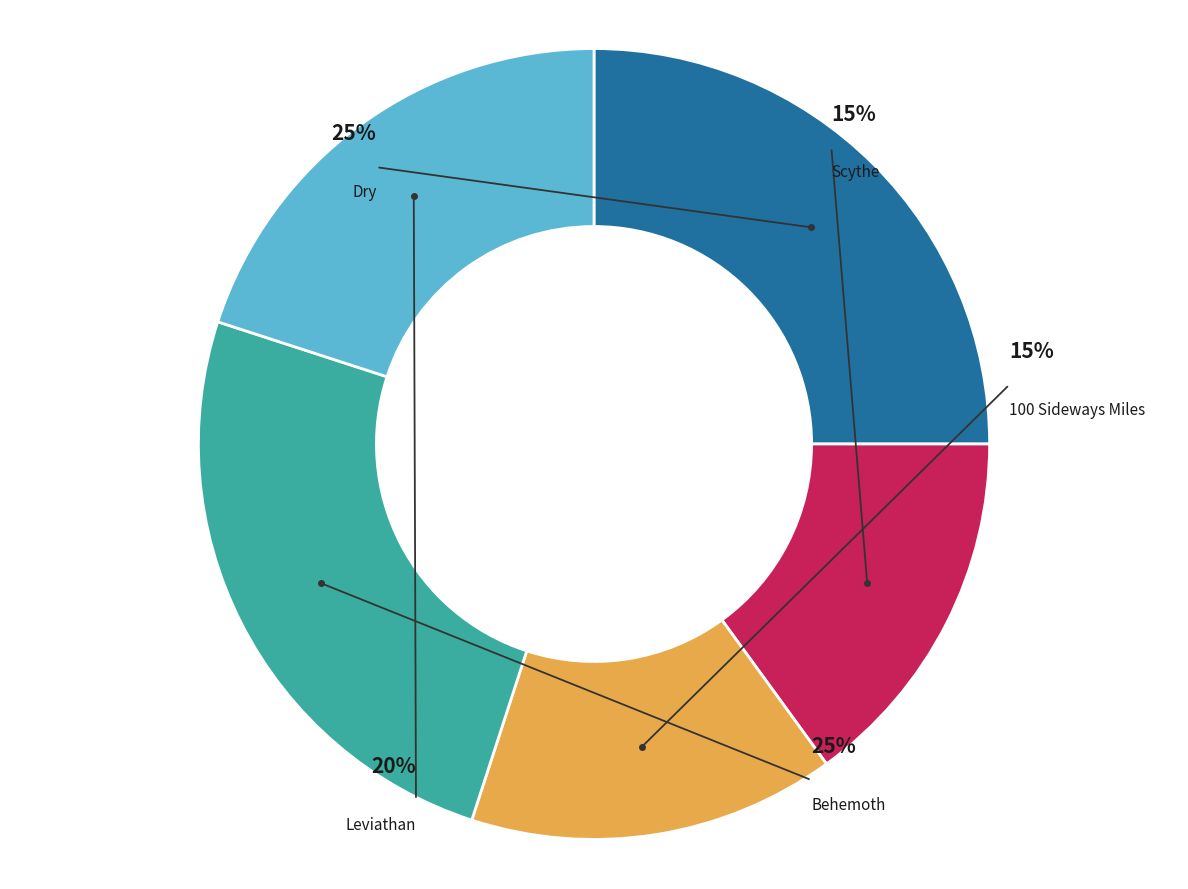

Count the number of slices in the pie.

5